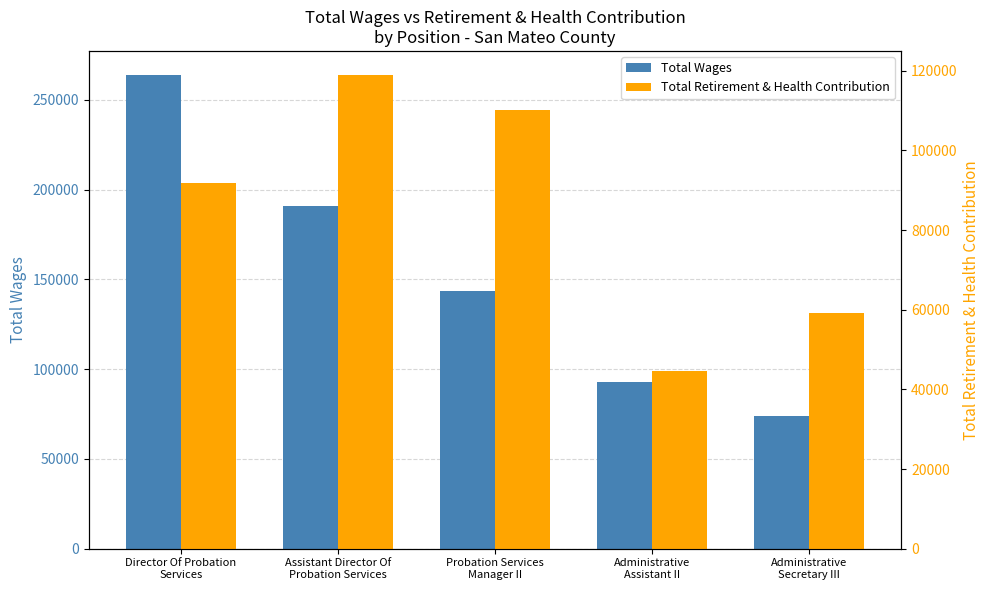

Which category has the highest value in the Total Retirement & Health Contribution series?

Assistant Director Of
Probation Services